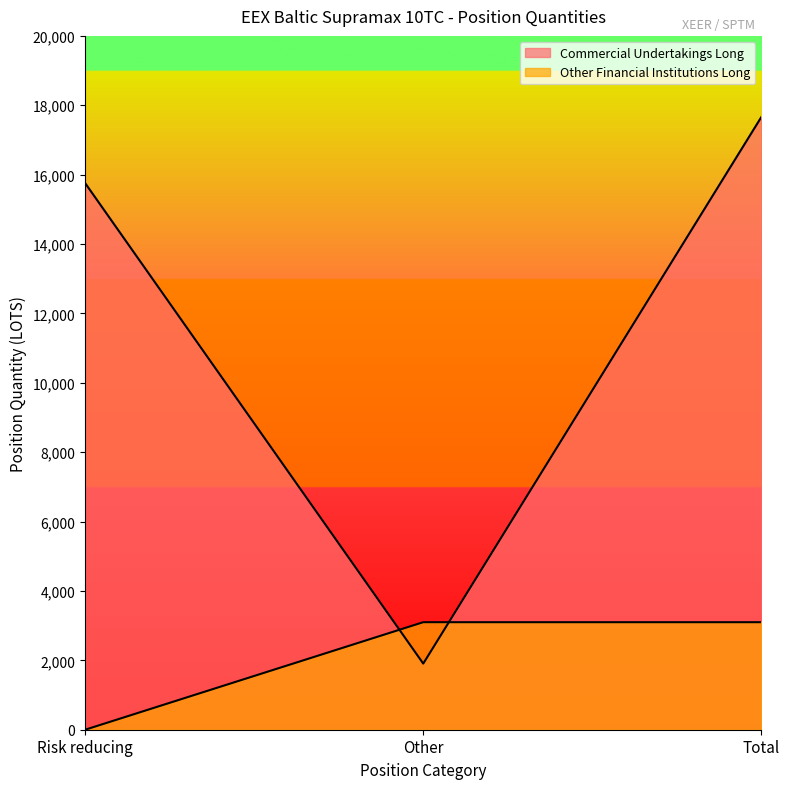

Where does the Commercial Undertakings Long series first go above 15757?

Risk reducing